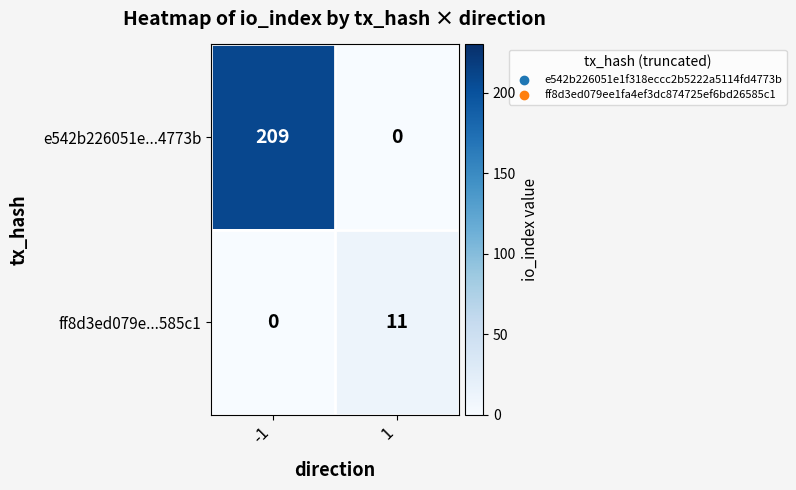

Reading left to right, extract all data points from this chart.

e542b226051e...4773b: 209	0
ff8d3ed079e...585c1: 0	11